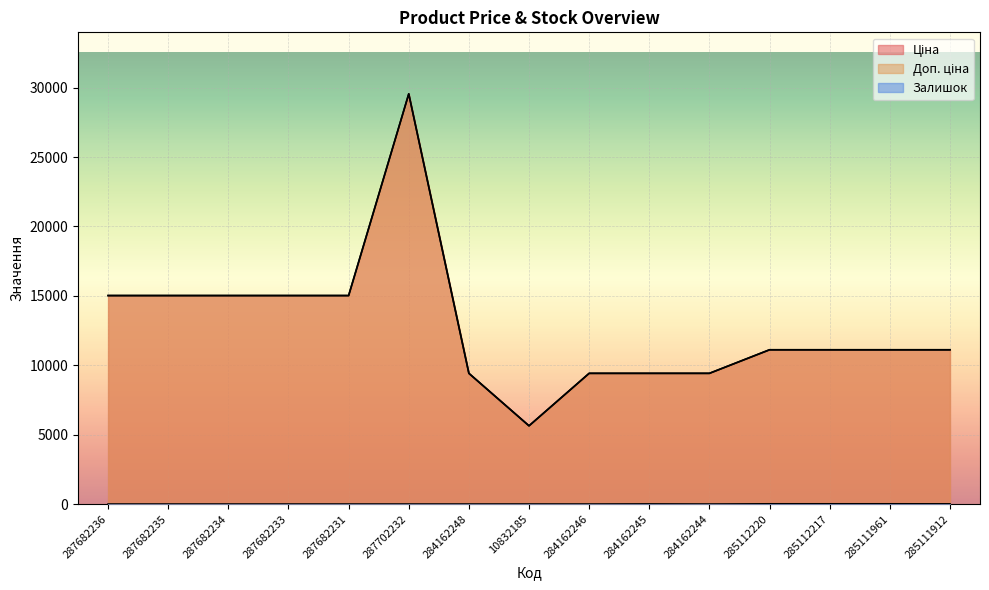

What is the label of the 6th point from the right?

284162245